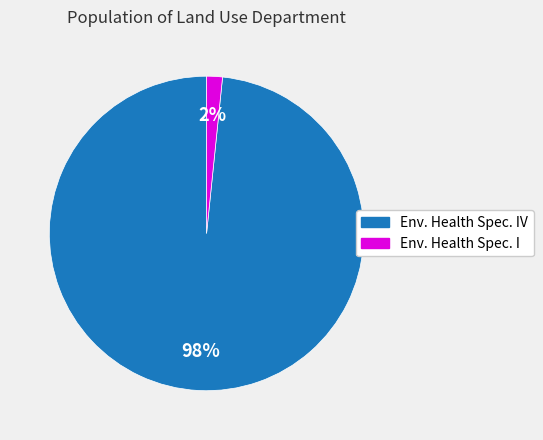

Between Env. Health Spec. I and Env. Health Spec. IV, which is larger?

Env. Health Spec. IV